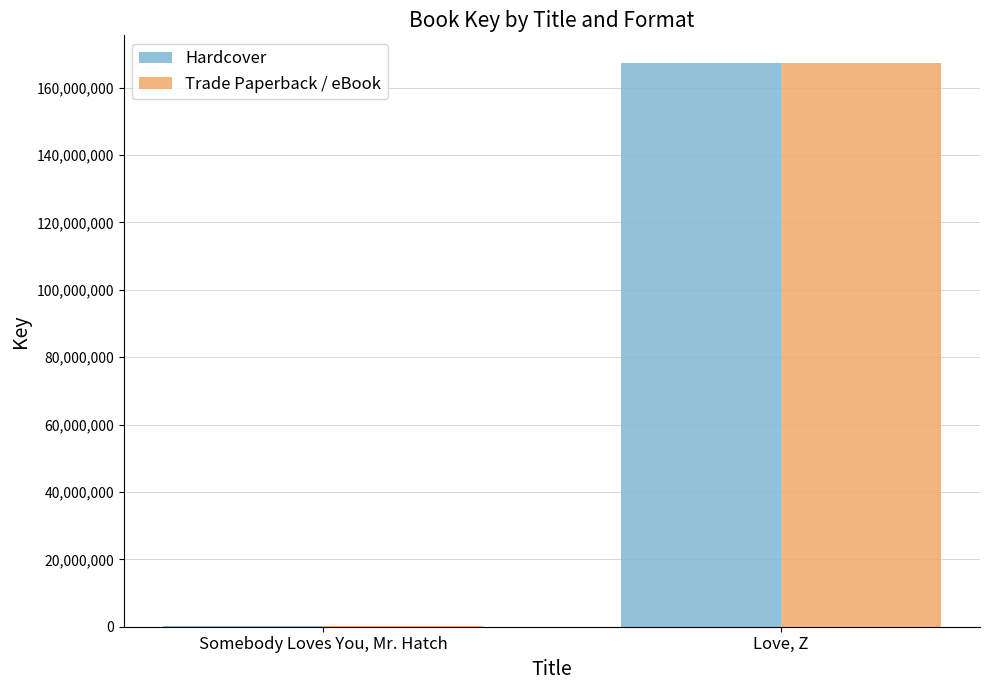

Reading right to left, list all the values displayed in this chart.

Hardcover: 167135421	318293
Trade Paperback / eBook: 167135421	318293